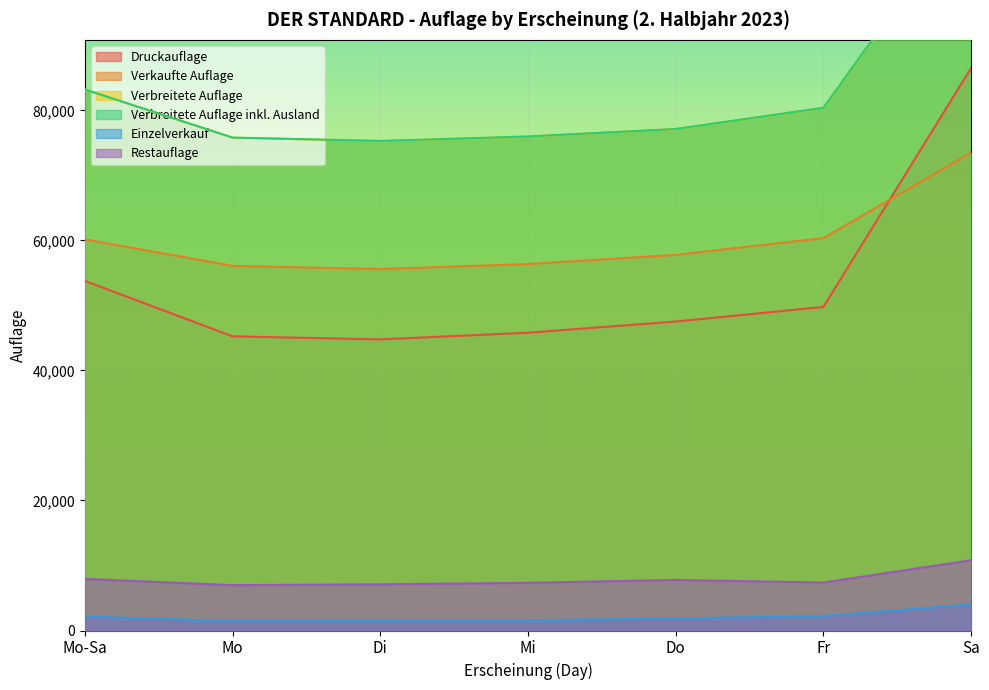

At which label is Druckauflage closest to 65645?

Mo-Sa